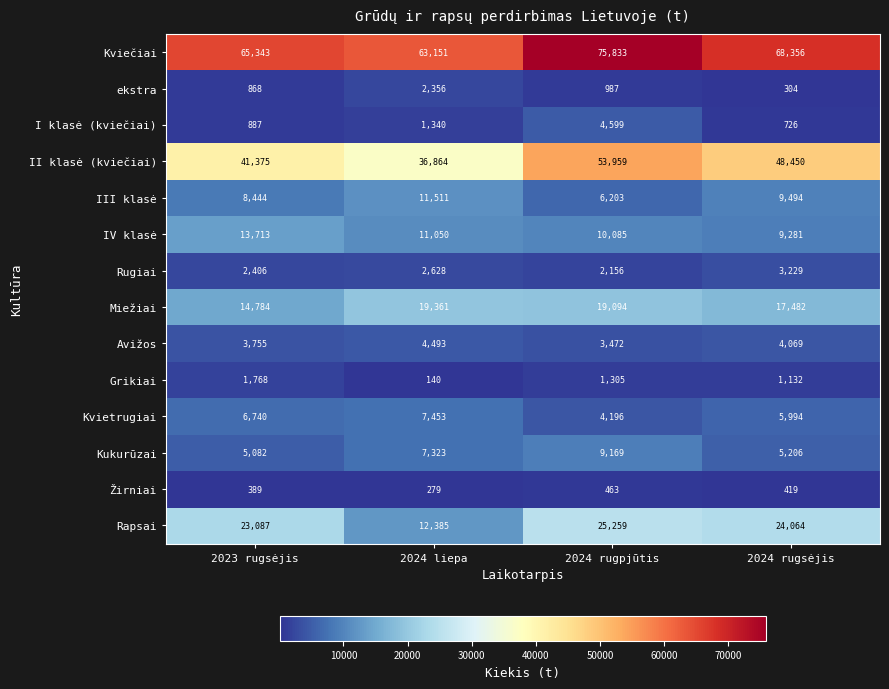

At how many categories does at least one series exceed 41059?

4